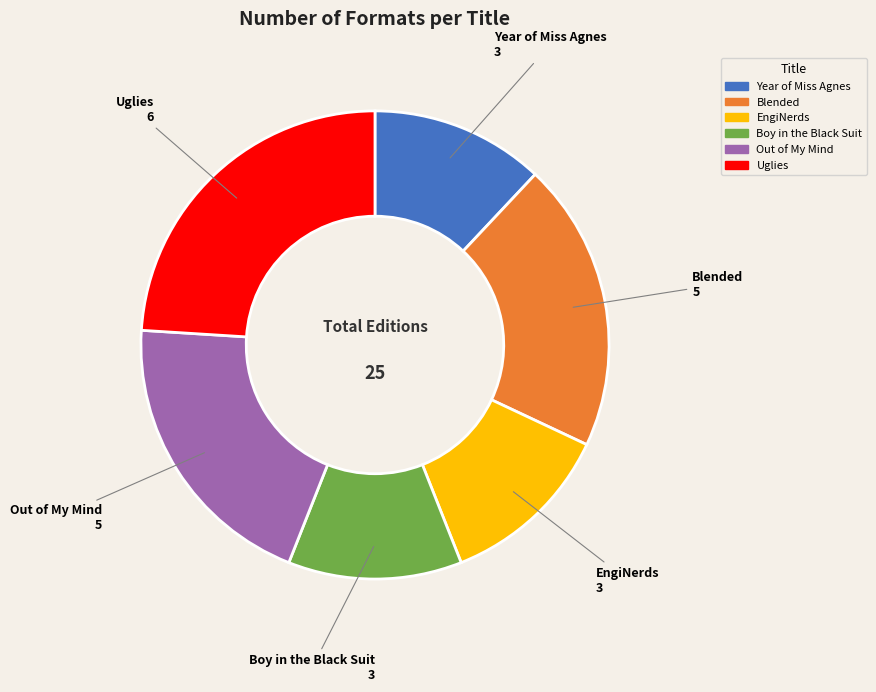

How many slices are in this pie chart?

6